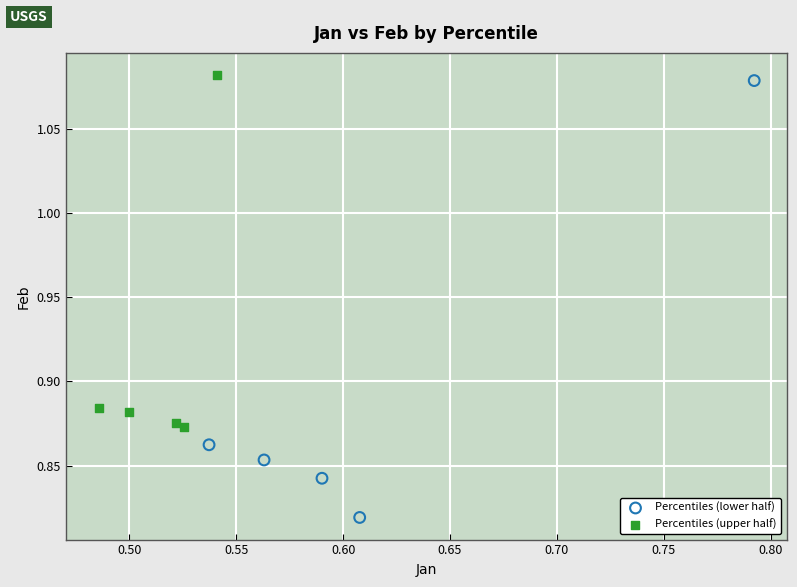

Which series has the largest Y range (max minus min)?

Percentiles (lower half)